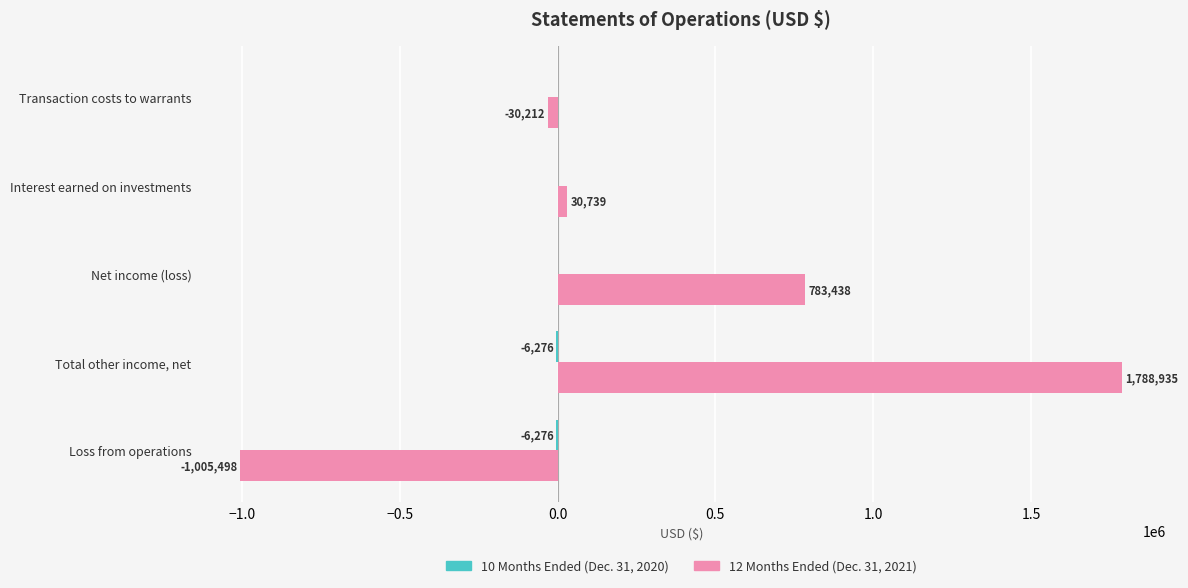

Which category has the highest value across all series?

Total other income, net